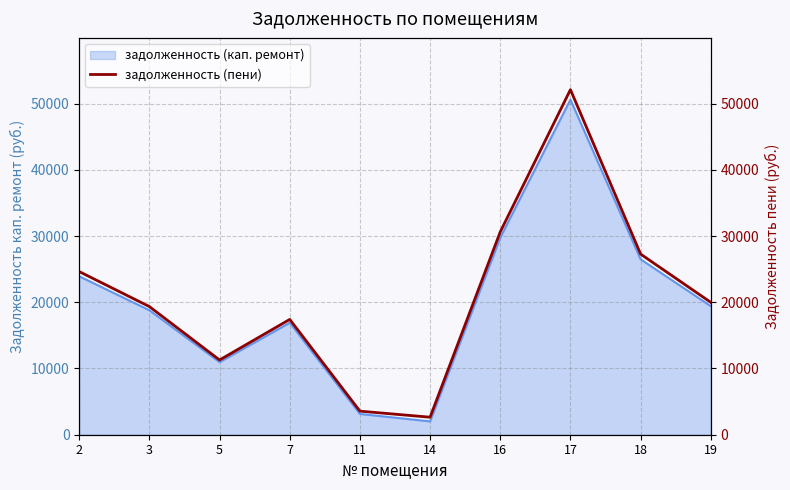

Reading left to right, what are all the values shown in this chart?

24629.9	19342.8	11283.4	17408.5	3559.3	2643.4	30626.2	52096.6	27273.4	19987.6